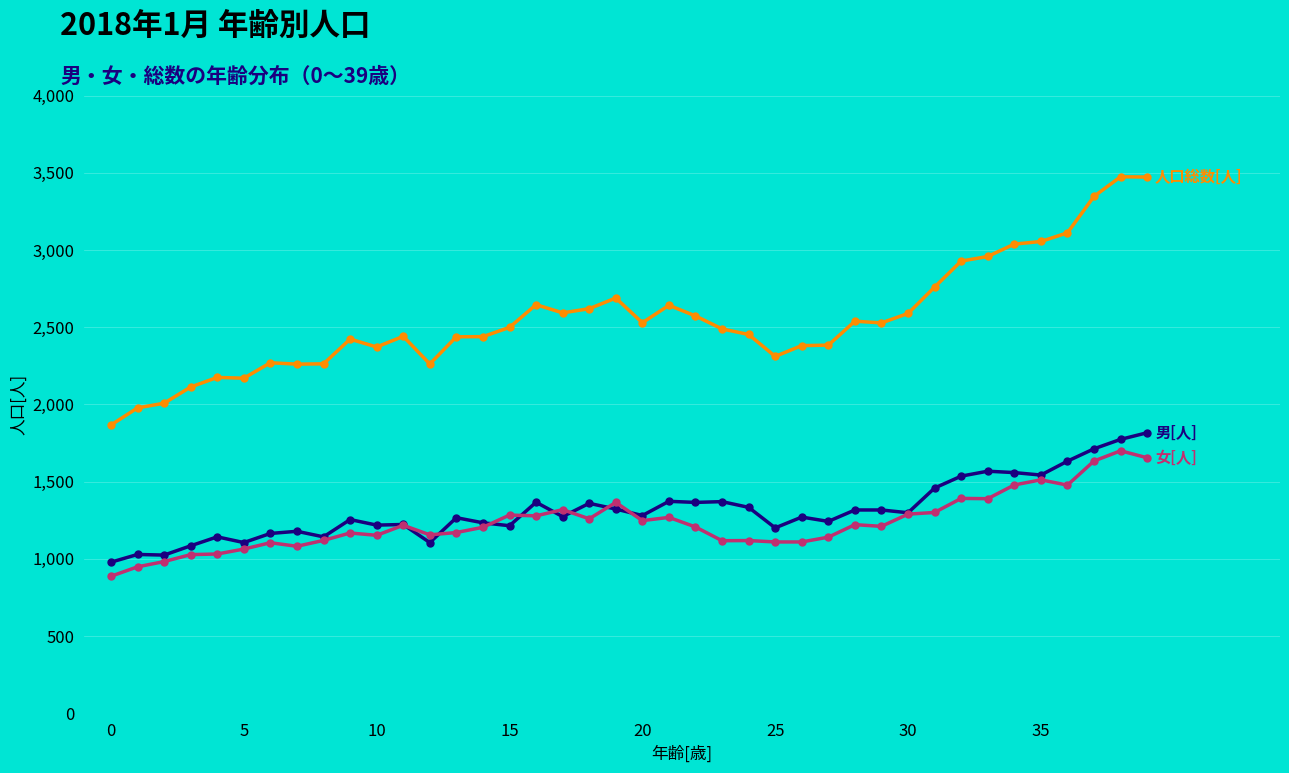

Does the chart have visible grid lines?

No